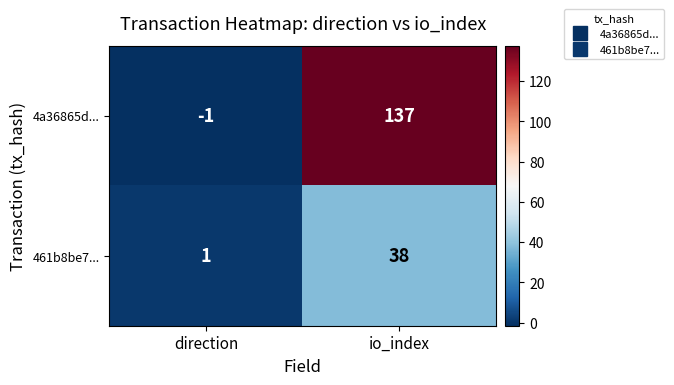

Reading left to right, extract all data points from this chart.

4a36865d...: direction=-1	io_index=137
461b8be7...: direction=1	io_index=38